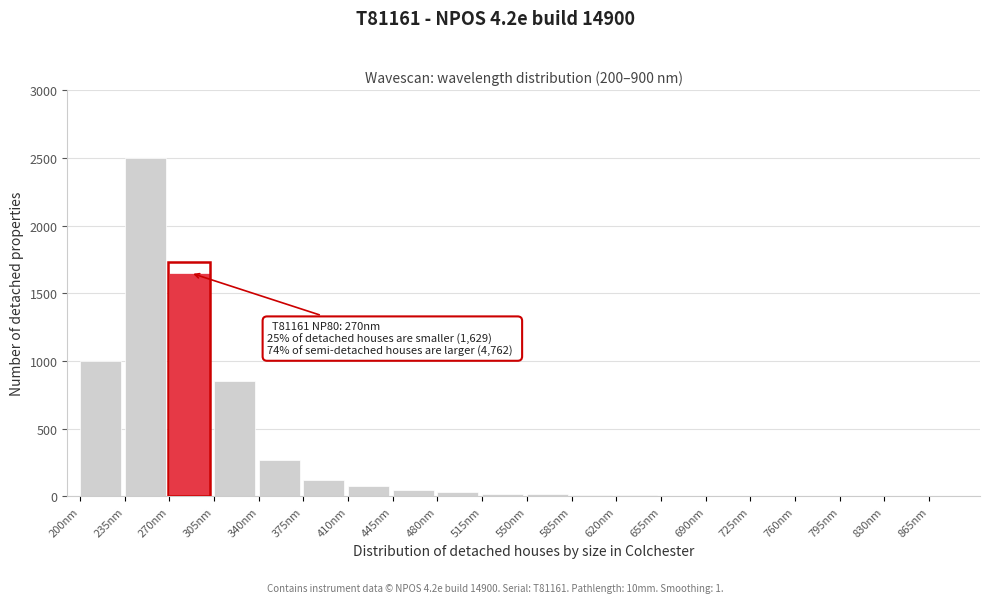

Which label corresponds to the largest value in the chart?

235nm